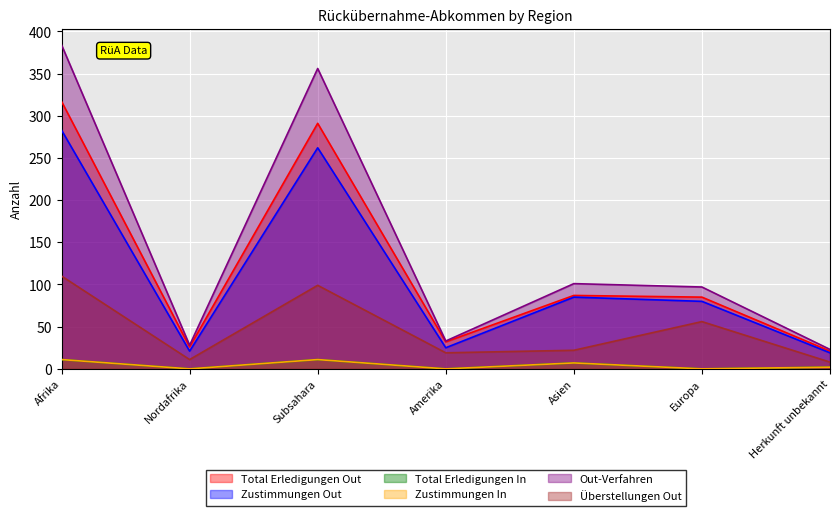

Reading right to left, list all the values displayed in this chart.

Total Erledigungen Out: 21	85	87	32	291	26	317
Zustimmungen Out: 19	80	85	25	262	21	283
Total Erledigungen In: 2	0	7	0	11	0	11
Zustimmungen In: 2	0	7	0	11	0	11
Out-Verfahren: 23	97	101	33	356	28	384
Überstellungen Out: 8	56	22	19	99	11	110